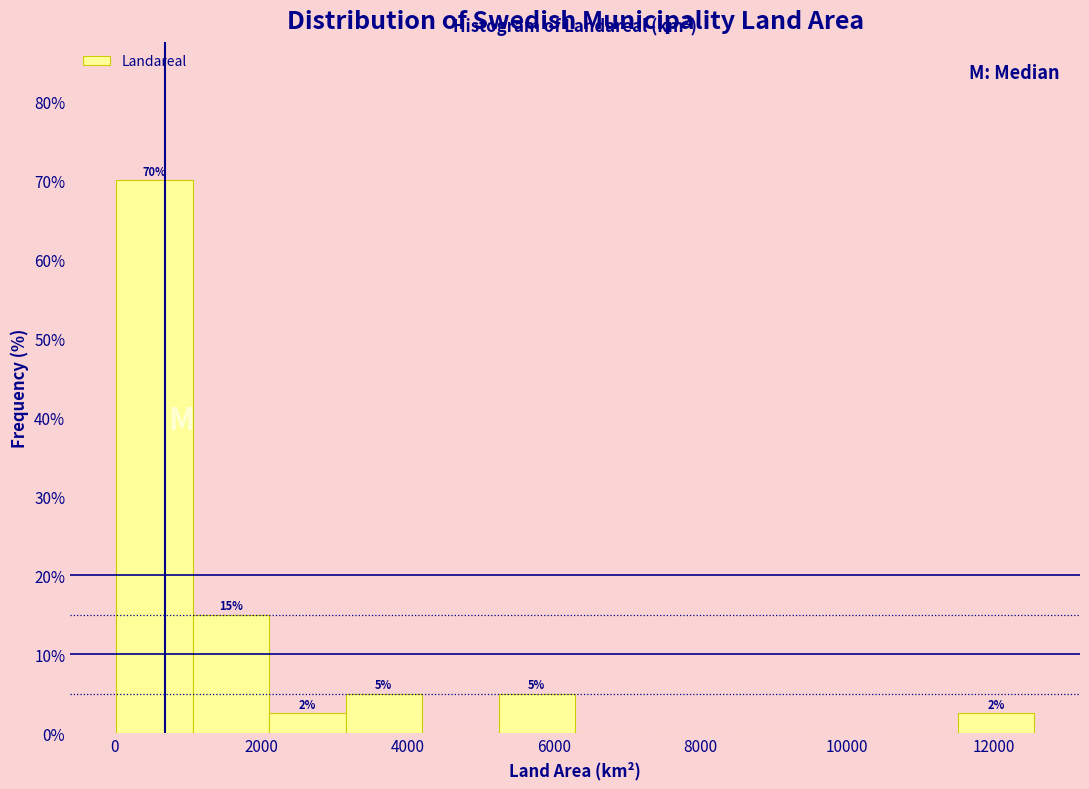

Which range on the x-axis has the tallest bar?

0 to 1000